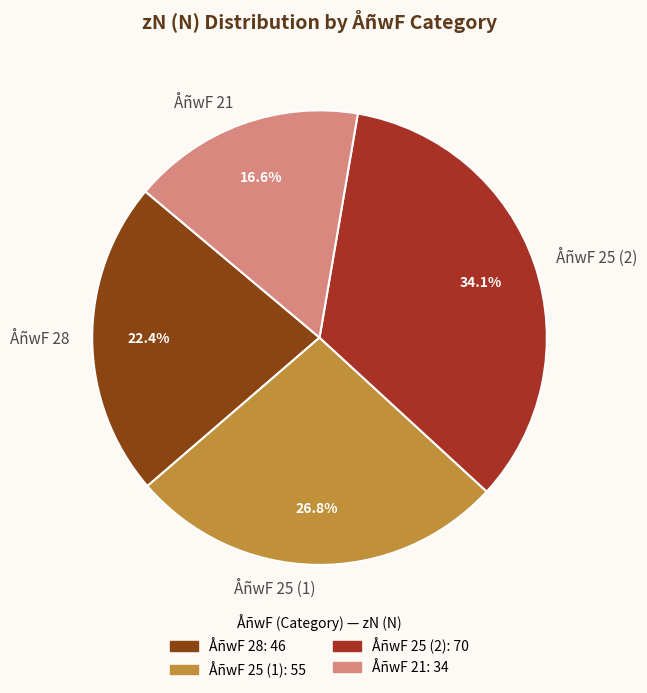

Which slice is the largest?

ÅñwF 25 (2)